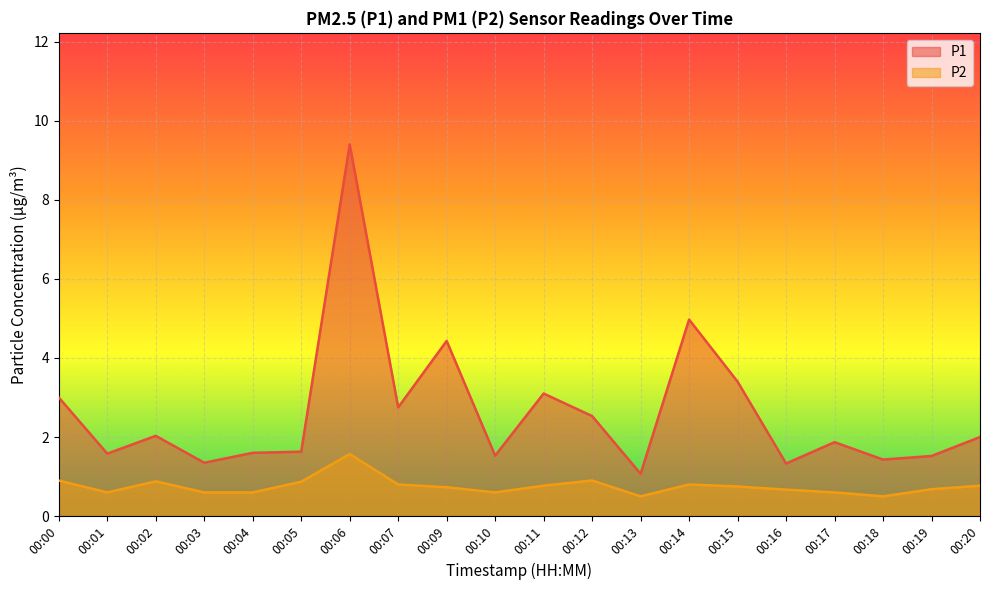

Is the value of P2 at 00:16 greater than the value of P1 at 00:10?

No